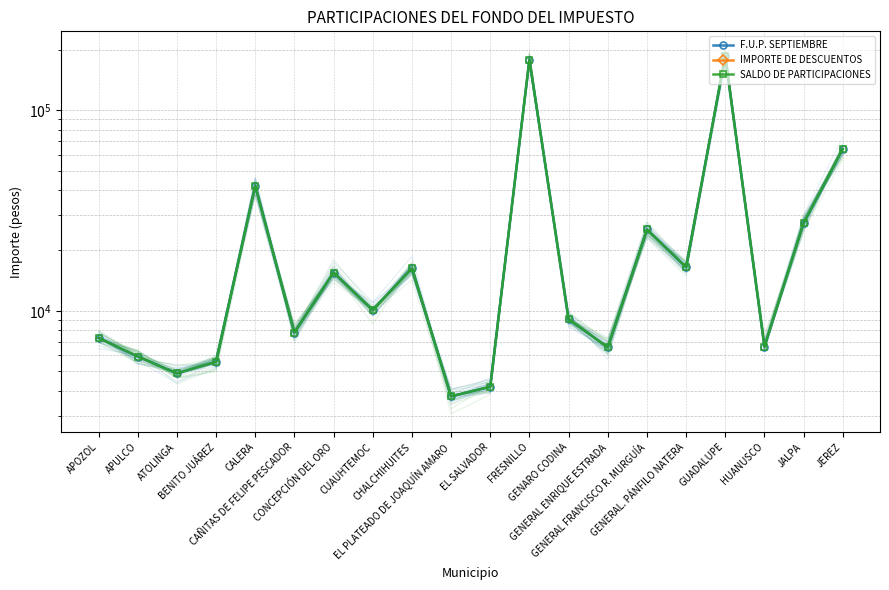

How many interior local peaks does the F.U.P. SEPTIEMBRE series have?

6